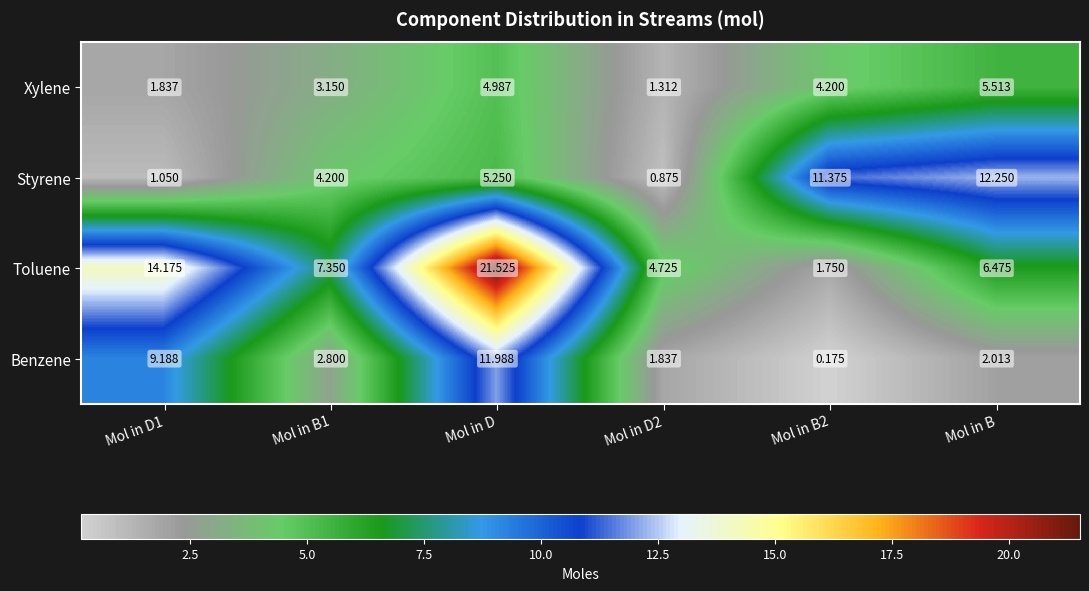

What is the total value across all series at Mol in D2?

8.7